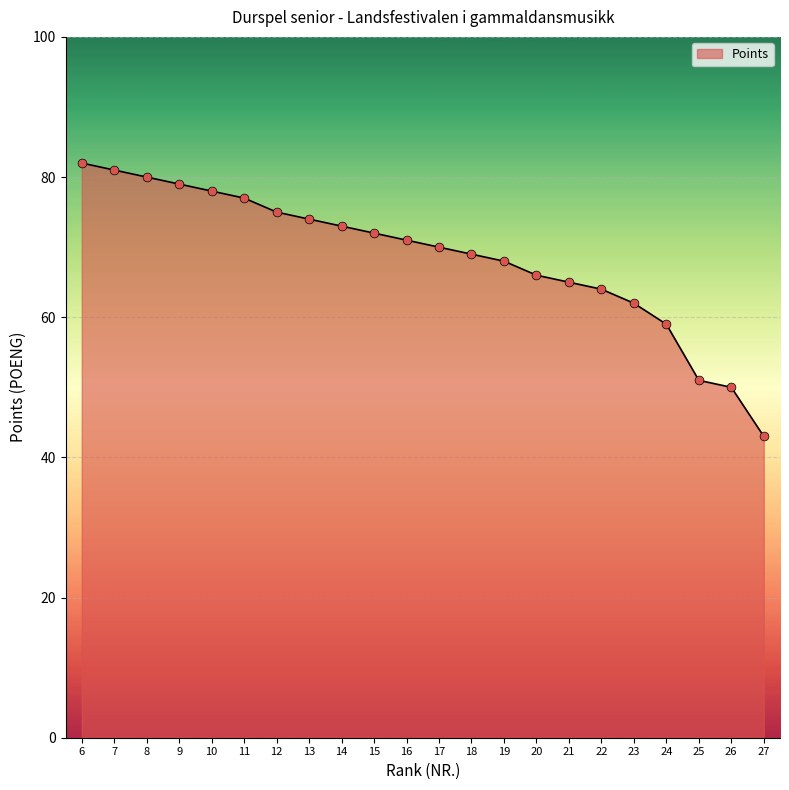

Between 25 and 23, which is larger?

23